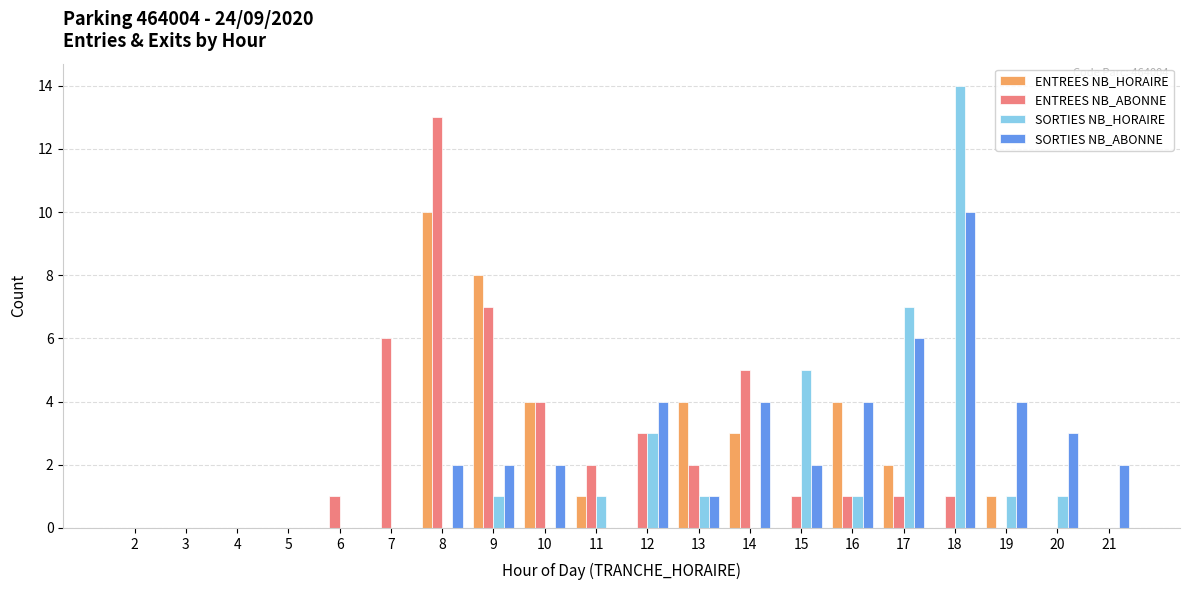

Which series changed the most between 5 and 8?

ENTREES NB_ABONNE